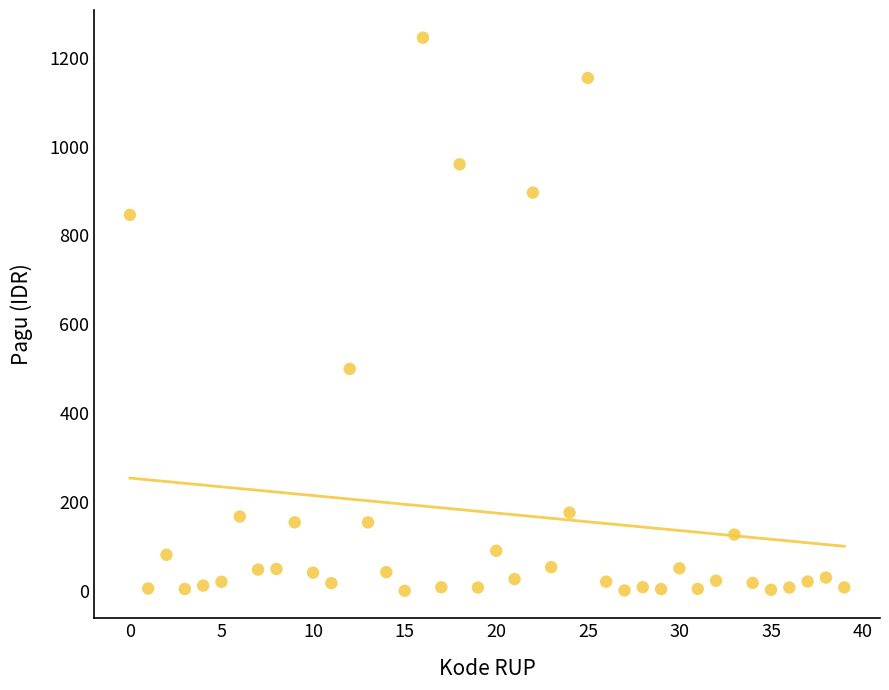

What is the range of Y values (max minus min)?

1244.1